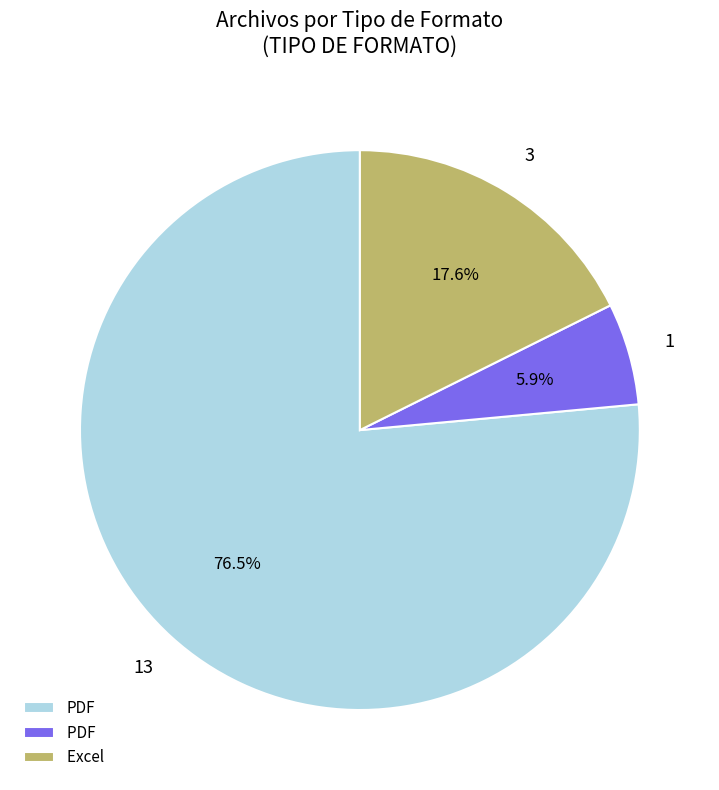

Does any single category account for the majority?

Yes